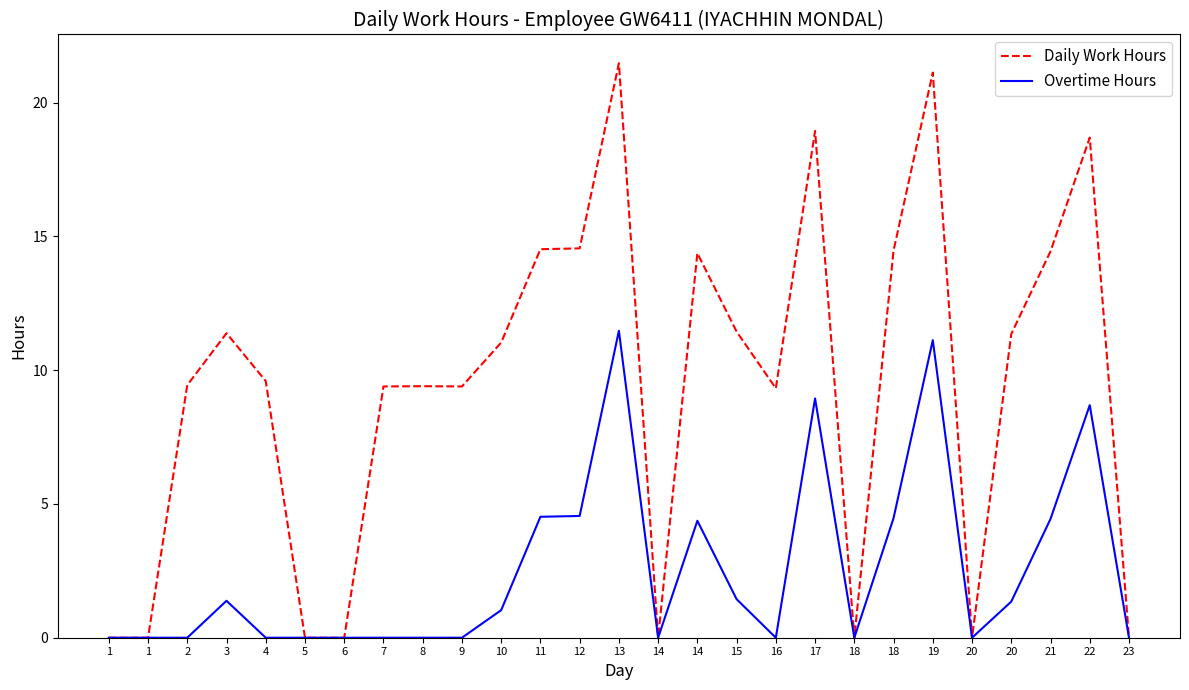

Rank the series by their maximum value, from highest to lowest.

Daily Work Hours, Overtime Hours